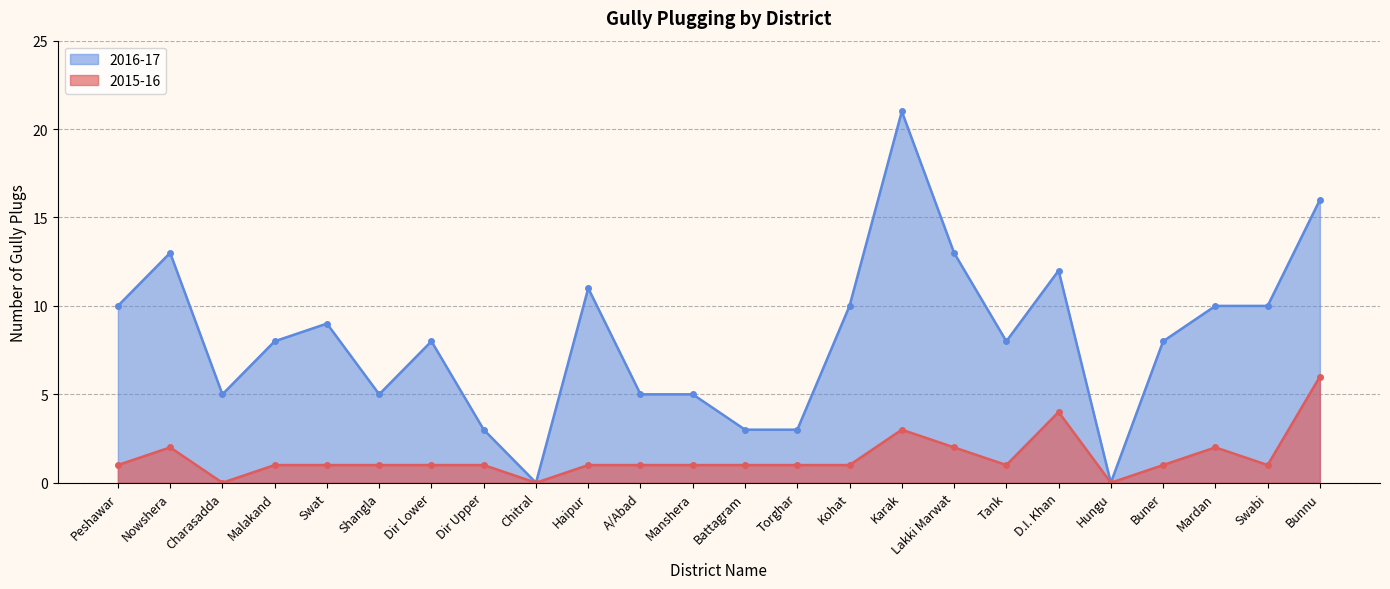

How many data points in 2016-17 are above 8?

11